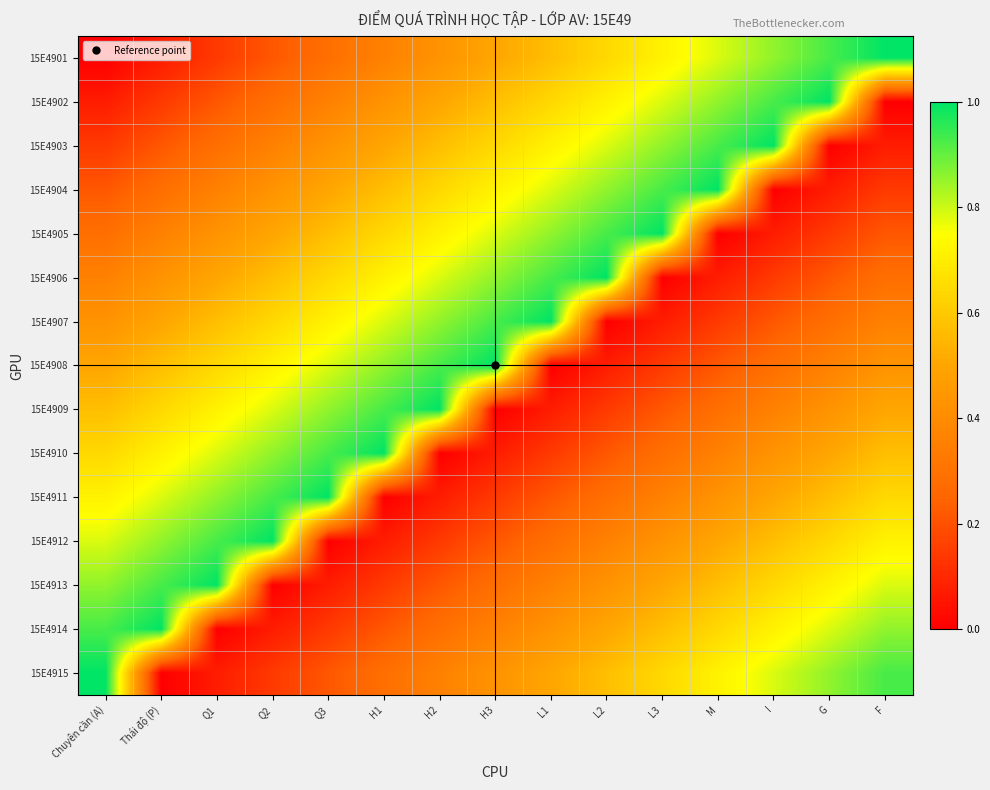

Reading left to right, list all the values displayed in this chart.

15E4901: Chuyên cần (A)=0.0	Thái độ (P)=0.1	Q1=0.1	Q2=0.2	Q3=0.3	H1=0.4	H2=0.4	H3=0.5	L1=0.6	L2=0.6	L3=0.7	M=0.8	I=0.9	G=0.9	F=1.0
15E4902: Chuyên cần (A)=0.1	Thái độ (P)=0.1	Q1=0.2	Q2=0.3	Q3=0.4	H1=0.4	H2=0.5	H3=0.6	L1=0.6	L2=0.7	L3=0.8	M=0.9	I=0.9	G=1.0	F=0.0
15E4903: Chuyên cần (A)=0.1	Thái độ (P)=0.2	Q1=0.3	Q2=0.4	Q3=0.4	H1=0.5	H2=0.6	H3=0.6	L1=0.7	L2=0.8	L3=0.9	M=0.9	I=1.0	G=0.0	F=0.1
15E4904: Chuyên cần (A)=0.2	Thái độ (P)=0.3	Q1=0.4	Q2=0.4	Q3=0.5	H1=0.6	H2=0.6	H3=0.7	L1=0.8	L2=0.9	L3=0.9	M=1.0	I=0.0	G=0.1	F=0.1
15E4905: Chuyên cần (A)=0.3	Thái độ (P)=0.4	Q1=0.4	Q2=0.5	Q3=0.6	H1=0.6	H2=0.7	H3=0.8	L1=0.9	L2=0.9	L3=1.0	M=0.0	I=0.1	G=0.1	F=0.2
15E4906: Chuyên cần (A)=0.4	Thái độ (P)=0.4	Q1=0.5	Q2=0.6	Q3=0.6	H1=0.7	H2=0.8	H3=0.9	L1=0.9	L2=1.0	L3=0.0	M=0.1	I=0.1	G=0.2	F=0.3
15E4907: Chuyên cần (A)=0.4	Thái độ (P)=0.5	Q1=0.6	Q2=0.6	Q3=0.7	H1=0.8	H2=0.9	H3=0.9	L1=1.0	L2=0.0	L3=0.1	M=0.1	I=0.2	G=0.3	F=0.4
15E4908: Chuyên cần (A)=0.5	Thái độ (P)=0.6	Q1=0.6	Q2=0.7	Q3=0.8	H1=0.9	H2=0.9	H3=1.0	L1=0.0	L2=0.1	L3=0.1	M=0.2	I=0.3	G=0.4	F=0.4
15E4909: Chuyên cần (A)=0.6	Thái độ (P)=0.6	Q1=0.7	Q2=0.8	Q3=0.9	H1=0.9	H2=1.0	H3=0.0	L1=0.1	L2=0.1	L3=0.2	M=0.3	I=0.4	G=0.4	F=0.5
15E4910: Chuyên cần (A)=0.6	Thái độ (P)=0.7	Q1=0.8	Q2=0.9	Q3=0.9	H1=1.0	H2=0.0	H3=0.1	L1=0.1	L2=0.2	L3=0.3	M=0.4	I=0.4	G=0.5	F=0.6
15E4911: Chuyên cần (A)=0.7	Thái độ (P)=0.8	Q1=0.9	Q2=0.9	Q3=1.0	H1=0.0	H2=0.1	H3=0.1	L1=0.2	L2=0.3	L3=0.4	M=0.4	I=0.5	G=0.6	F=0.6
15E4912: Chuyên cần (A)=0.8	Thái độ (P)=0.9	Q1=0.9	Q2=1.0	Q3=0.0	H1=0.1	H2=0.1	H3=0.2	L1=0.3	L2=0.4	L3=0.4	M=0.5	I=0.6	G=0.6	F=0.7
15E4913: Chuyên cần (A)=0.9	Thái độ (P)=0.9	Q1=1.0	Q2=0.0	Q3=0.1	H1=0.1	H2=0.2	H3=0.3	L1=0.4	L2=0.4	L3=0.5	M=0.6	I=0.6	G=0.7	F=0.8
15E4914: Chuyên cần (A)=0.9	Thái độ (P)=1.0	Q1=0.0	Q2=0.1	Q3=0.1	H1=0.2	H2=0.3	H3=0.4	L1=0.4	L2=0.5	L3=0.6	M=0.6	I=0.7	G=0.8	F=0.9
15E4915: Chuyên cần (A)=1.0	Thái độ (P)=0.0	Q1=0.1	Q2=0.1	Q3=0.2	H1=0.3	H2=0.4	H3=0.4	L1=0.5	L2=0.6	L3=0.6	M=0.7	I=0.8	G=0.9	F=0.9